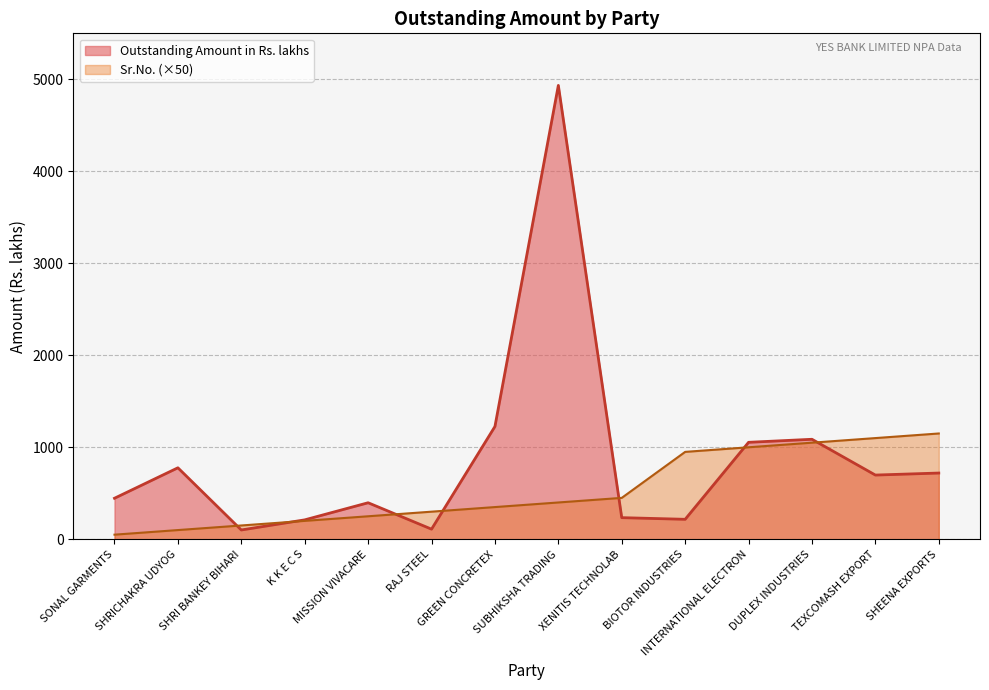

In Outstanding Amount in Rs. lakhs, how many points are higher than both neighbors (excluding endpoints)?

4